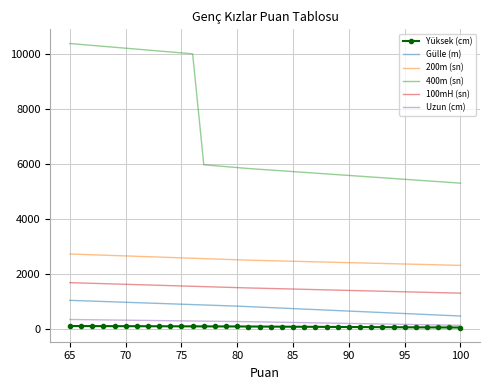

How many lines are shown in the chart?

6